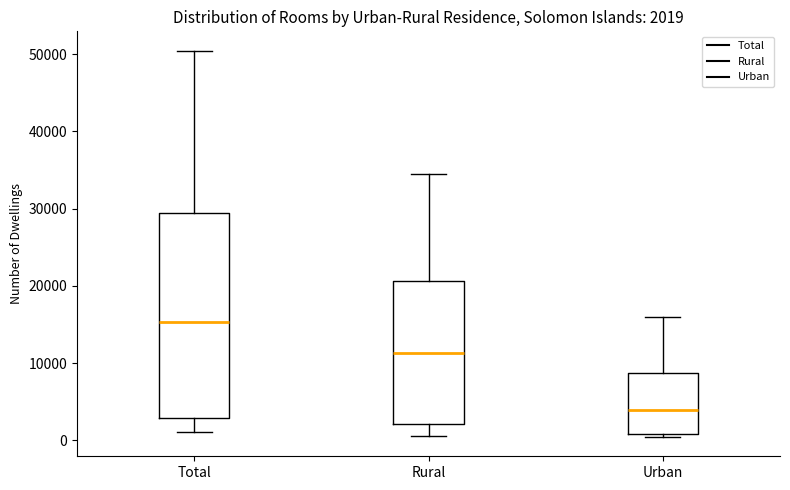

Comparing the boxes themselves (not the whiskers), which one is the tallest?

Total